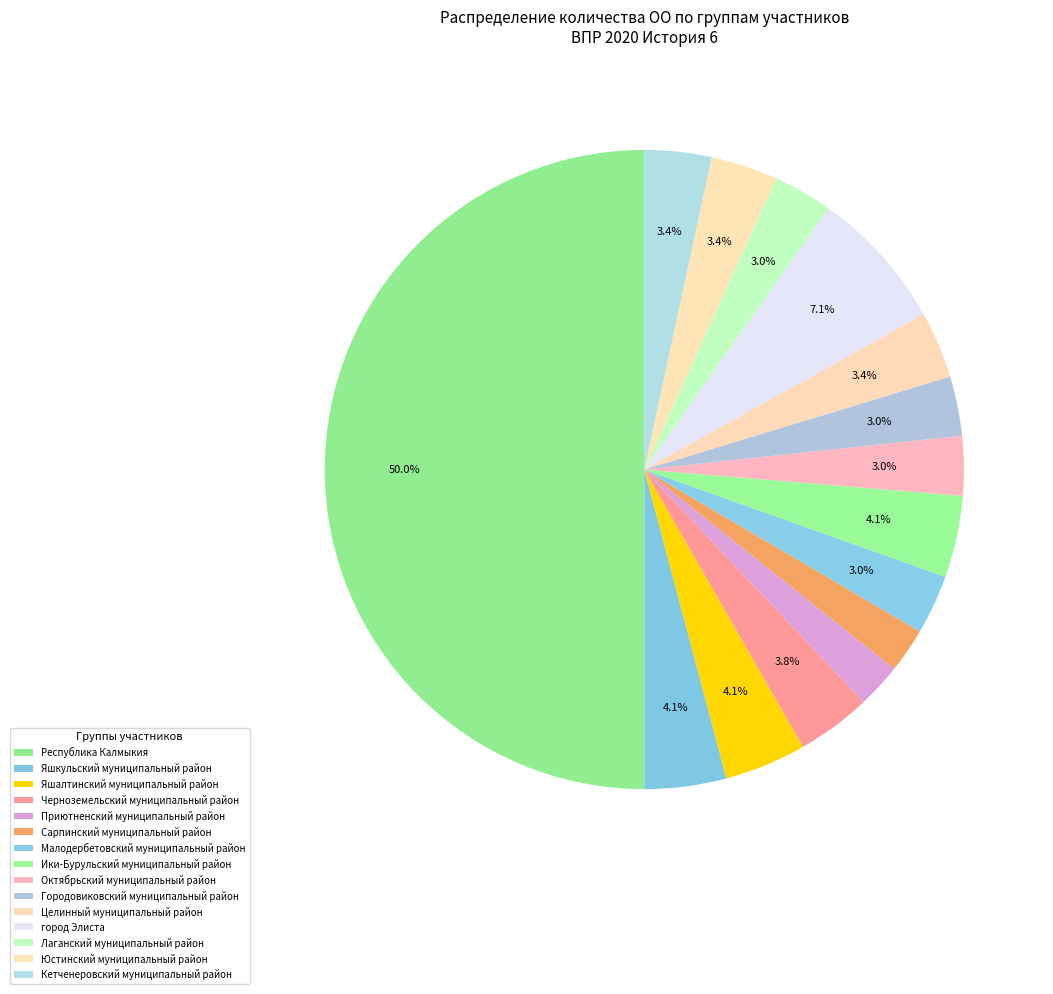

How many segments does this pie chart have?

15